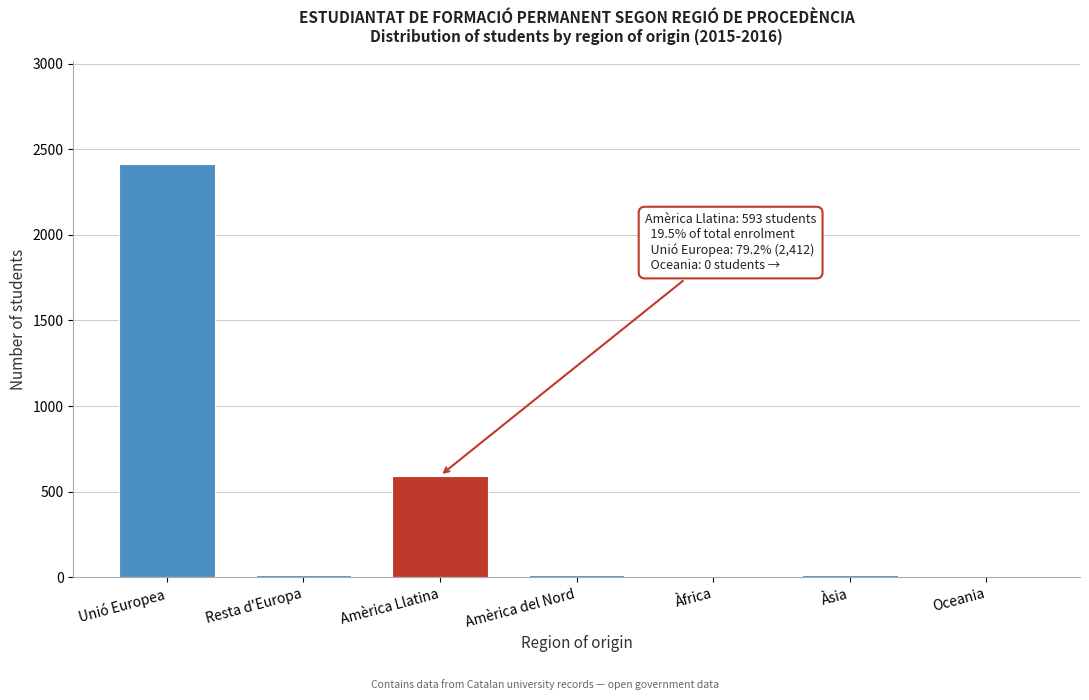

What is the sum of all values?

3047